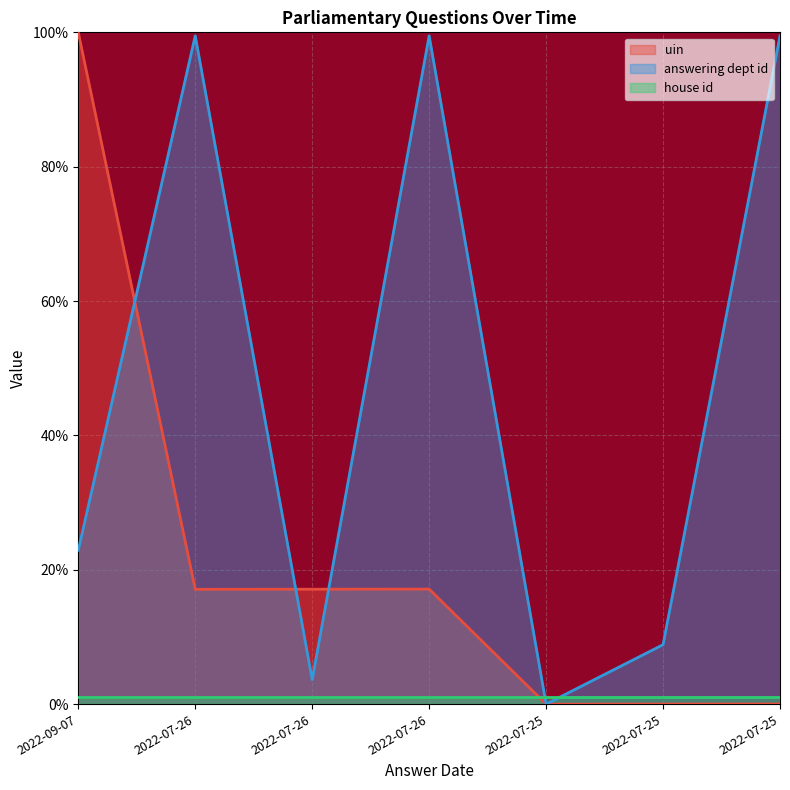

Rank the categories by uin value from highest to lowest.

2022-09-07, 2022-07-26, 2022-07-26, 2022-07-26, 2022-07-25, 2022-07-25, 2022-07-25